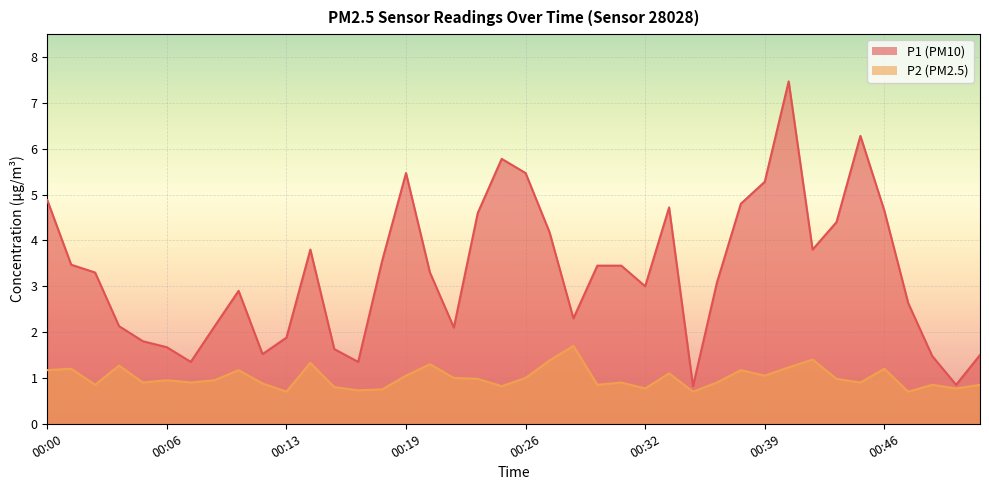

Which category has the lowest value across all series?

00:13